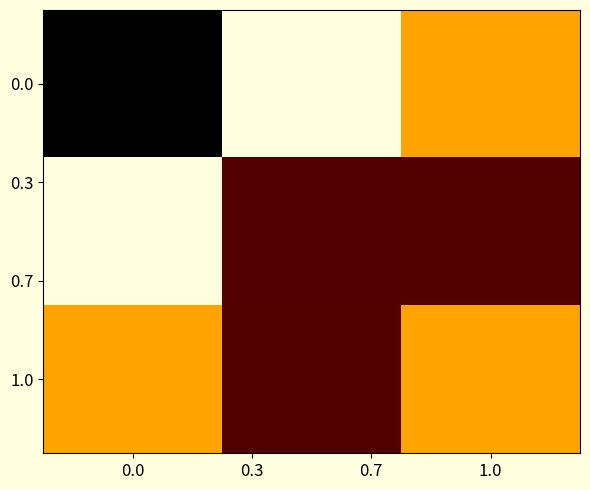

At how many categories does at least one series exceed 24?

3